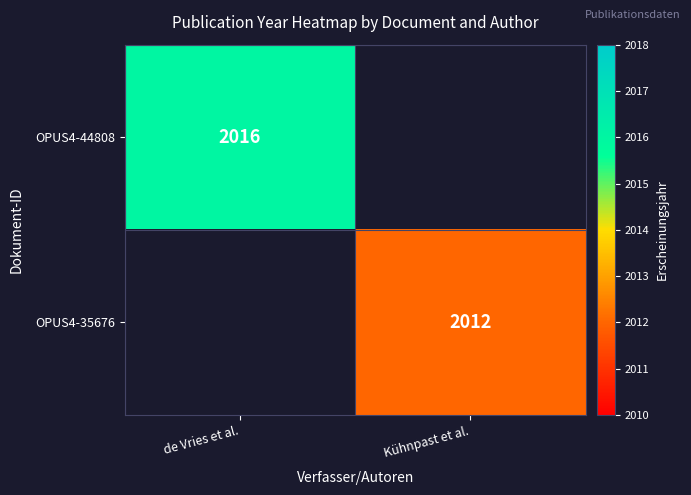

Which category has the lowest value across all series?

Kühnpast et al.